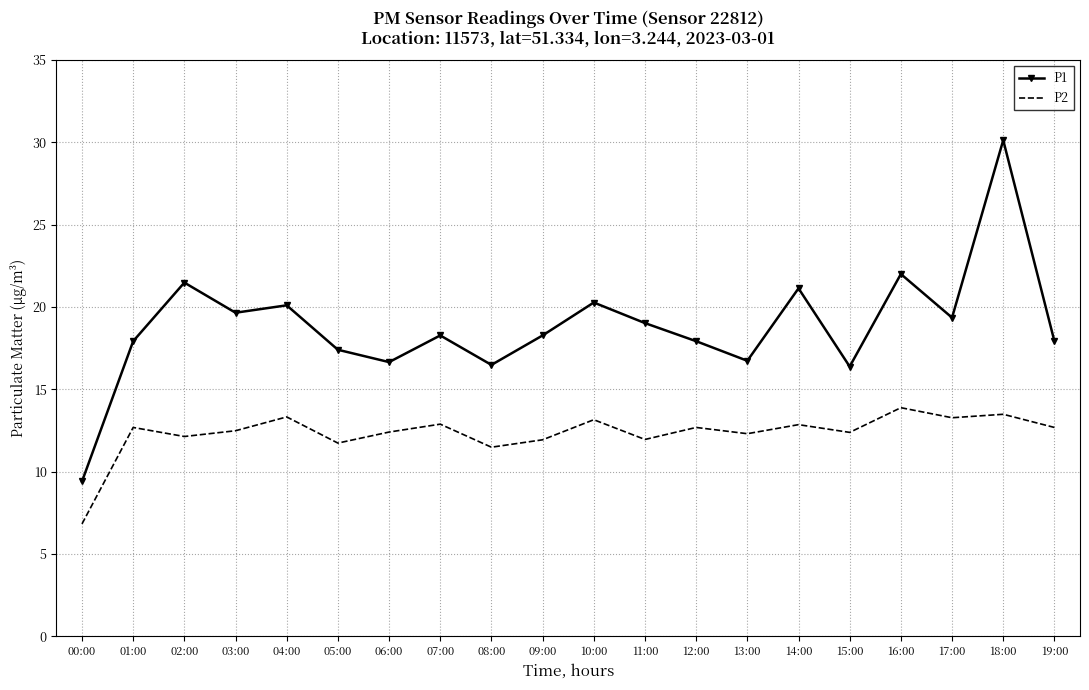

What is the spread (max minus min) of values at 19:00?

5.2